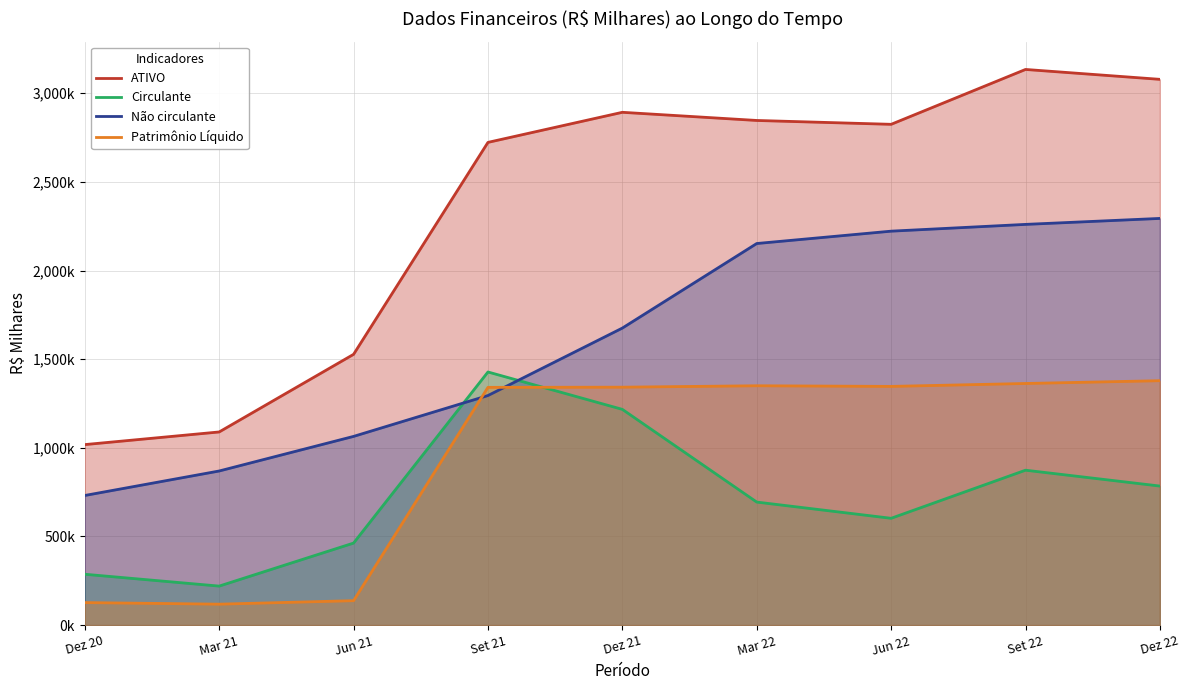

What is the difference between the maximum and minimum values in the Patrimônio Líquido series?

1260358